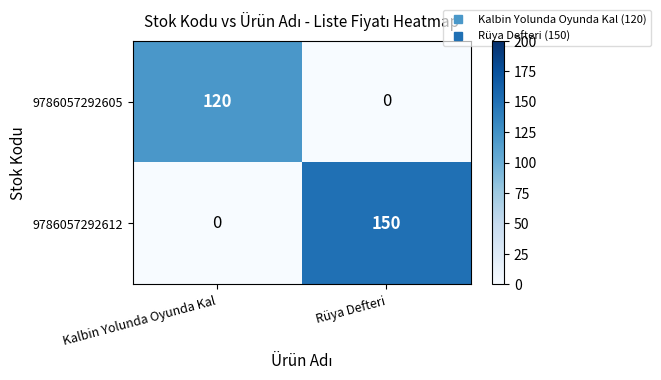

Rank the series by their average value, from lowest to highest.

9786057292605, 9786057292612